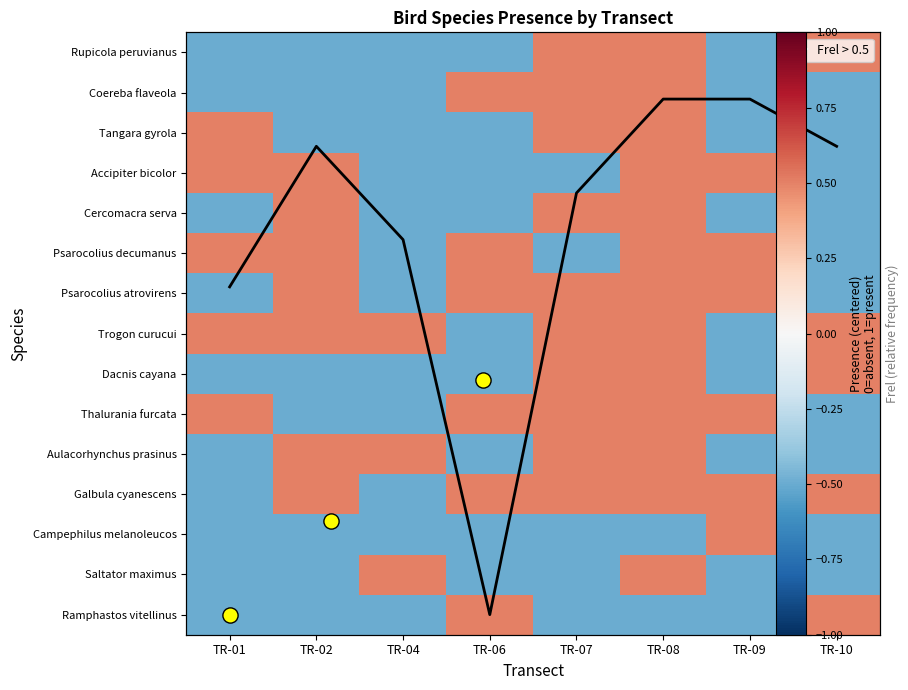

True or false: Saltator maximus has a value of -0.2 at TR-06.

False